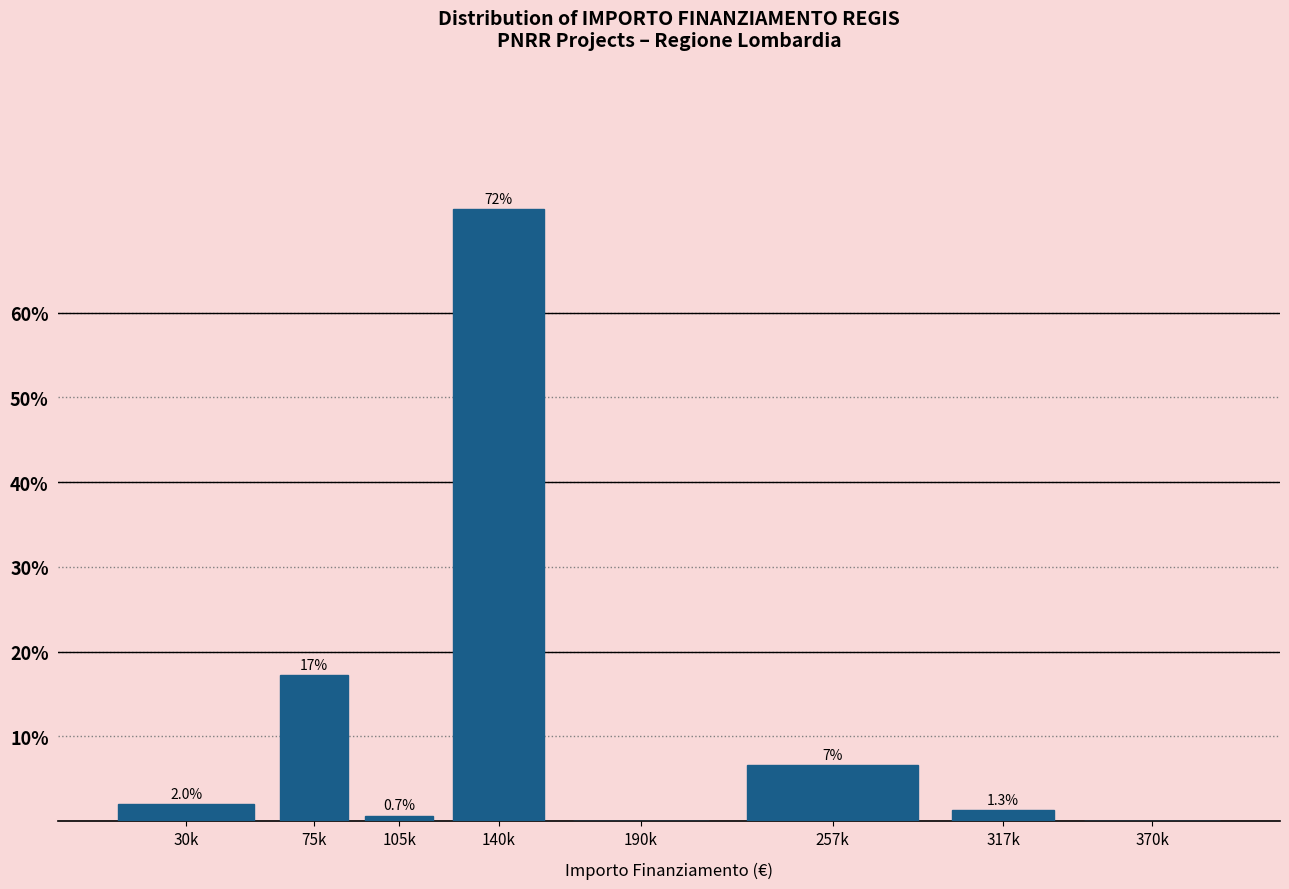

Reading right to left, list all the values displayed in this chart.

370k=0.0	317k=1.3	257k=6.6	190k=0.0	140k=72.2	105k=0.7	75k=17.2	30k=2.0